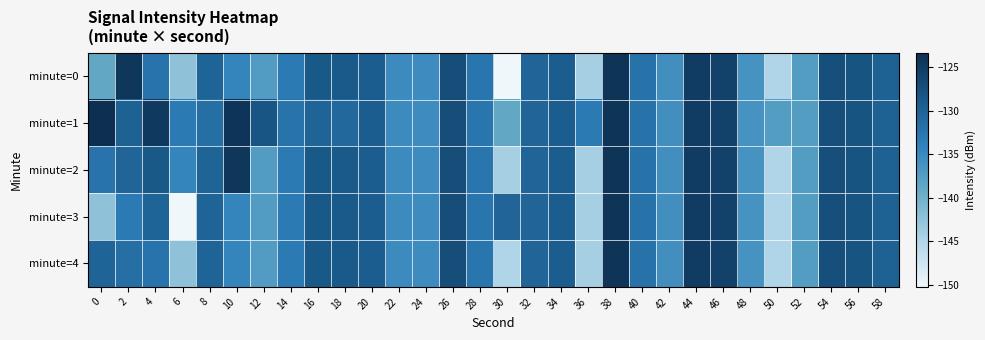

Reading right to left, what are all the values shown in this chart?

minute=0: 58=-129.8	56=-128.0	54=-127.5	52=-137.5	50=-144.8	48=-136.1	46=-125.7	44=-125.0	42=-135.8	40=-132.0	38=-124.0	36=-144.2	34=-129.2	32=-130.2	30=-150.2	28=-132.5	26=-127.1	24=-135.3	22=-135.1	20=-129.1	18=-128.7	16=-128.6	14=-133.1	12=-137.3	10=-134.5	8=-130.1	6=-142.3	4=-132.2	2=-124.5	0=-138.8
minute=1: 58=-129.8	56=-128.0	54=-127.5	52=-137.5	50=-137.5	48=-136.1	46=-125.7	44=-125.0	42=-135.8	40=-132.0	38=-124.0	36=-133.1	34=-129.2	32=-130.2	30=-138.8	28=-132.5	26=-127.1	24=-135.3	22=-135.1	20=-129.2	18=-130.6	16=-130.1	14=-132.1	12=-128.2	10=-124.1	8=-131.5	6=-133.1	4=-124.7	2=-129.6	0=-123.3
minute=2: 58=-129.8	56=-128.0	54=-127.5	52=-137.5	50=-144.8	48=-136.1	46=-125.7	44=-125.0	42=-135.8	40=-132.0	38=-124.0	36=-144.2	34=-129.2	32=-130.2	30=-144.2	28=-132.5	26=-127.1	24=-135.3	22=-135.1	20=-129.1	18=-128.7	16=-128.6	14=-133.1	12=-137.3	10=-124.5	8=-130.1	6=-134.5	4=-128.6	2=-130.2	0=-132.2
minute=3: 58=-129.8	56=-128.0	54=-127.5	52=-137.5	50=-144.8	48=-136.1	46=-125.7	44=-125.0	42=-135.8	40=-132.0	38=-124.0	36=-144.2	34=-129.2	32=-130.2	30=-130.2	28=-132.5	26=-127.1	24=-135.3	22=-135.1	20=-129.1	18=-128.7	16=-128.6	14=-133.1	12=-137.3	10=-134.5	8=-130.1	6=-150.2	4=-130.1	2=-133.1	0=-142.3
minute=4: 58=-129.8	56=-128.0	54=-127.5	52=-137.5	50=-144.8	48=-136.1	46=-125.7	44=-125.0	42=-135.8	40=-132.0	38=-124.0	36=-144.2	34=-129.2	32=-130.2	30=-144.8	28=-132.5	26=-127.1	24=-135.3	22=-135.1	20=-129.1	18=-128.7	16=-128.6	14=-133.1	12=-137.3	10=-134.5	8=-130.1	6=-142.3	4=-132.2	2=-131.5	0=-130.1